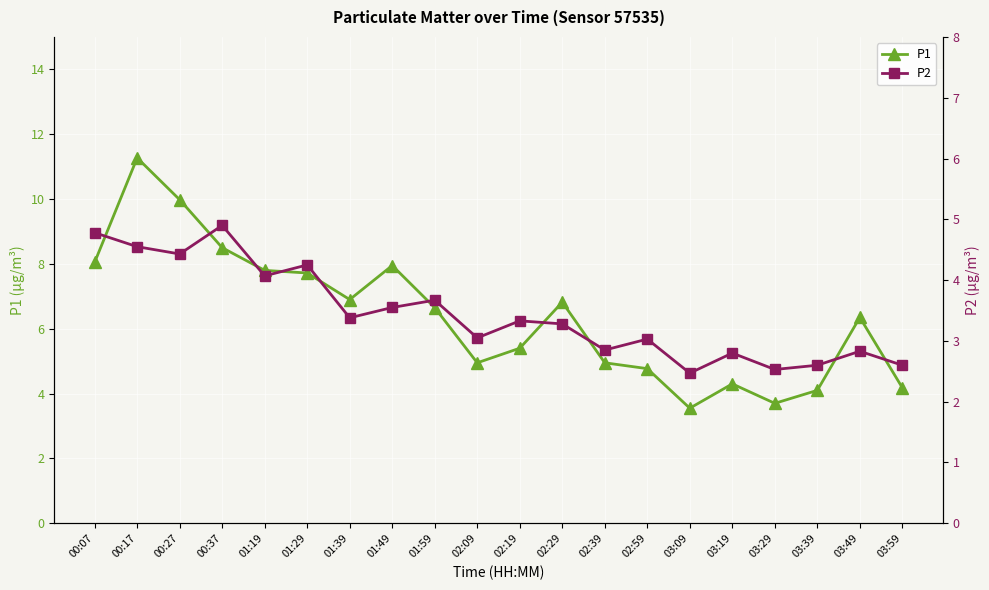

Is the value of P1 at 03:49 greater than the value of P2 at 01:39?

Yes